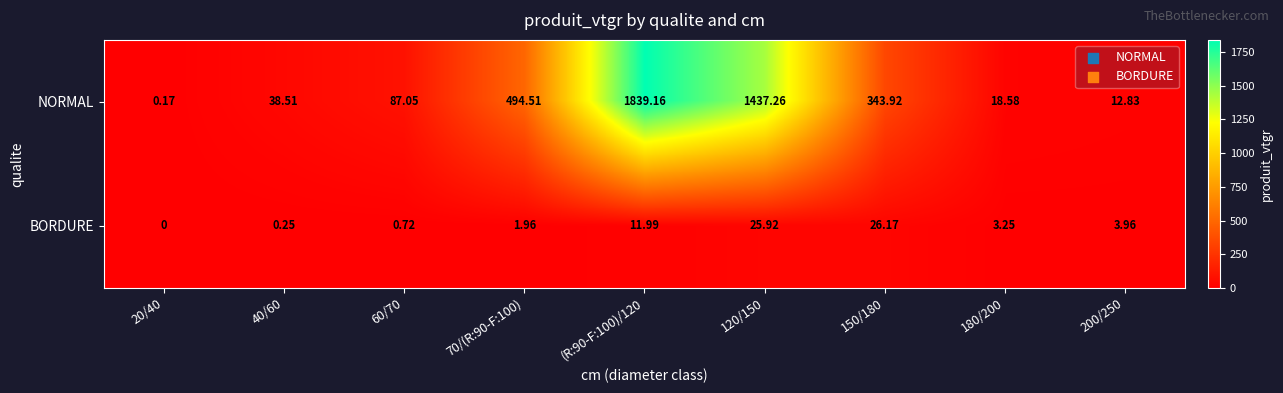

Rank the series by their average value, from highest to lowest.

NORMAL, BORDURE